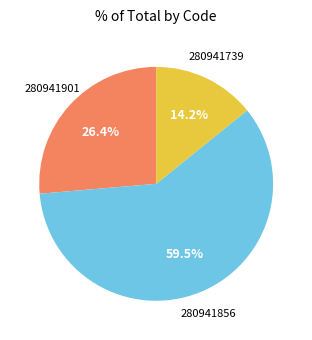

Is there a majority slice in this chart?

Yes